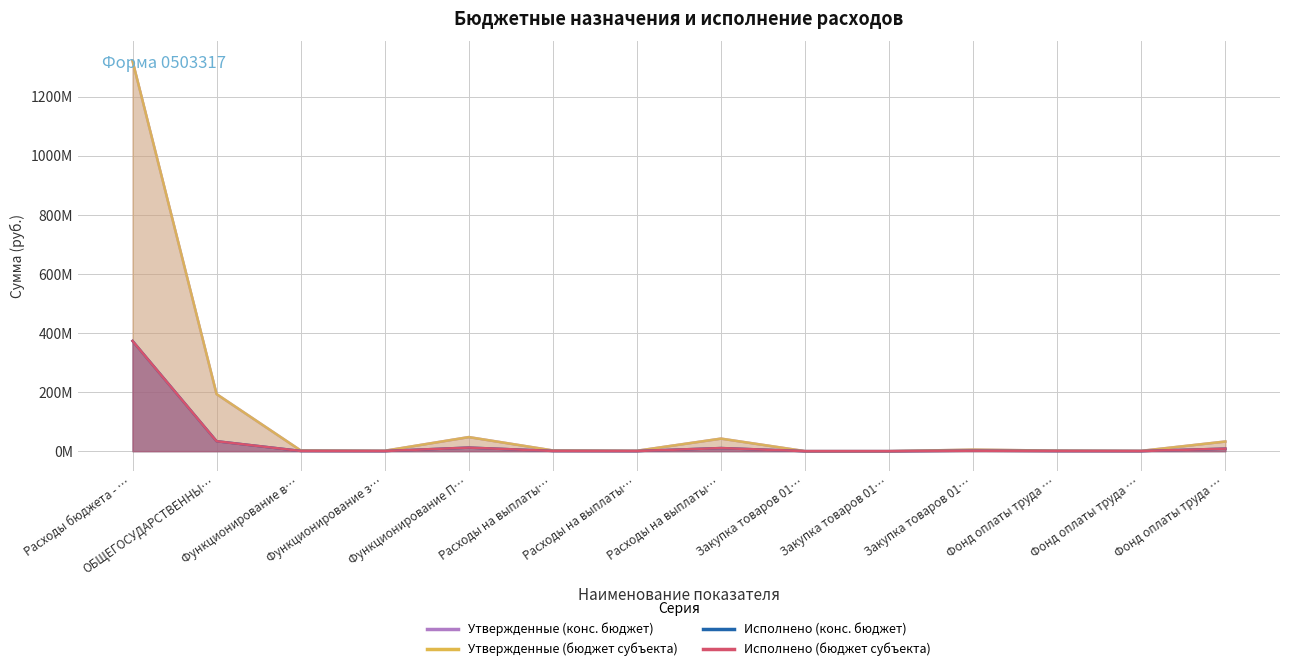

Which series has the largest total across all categories?

Утвержденные (конс. бюджет)